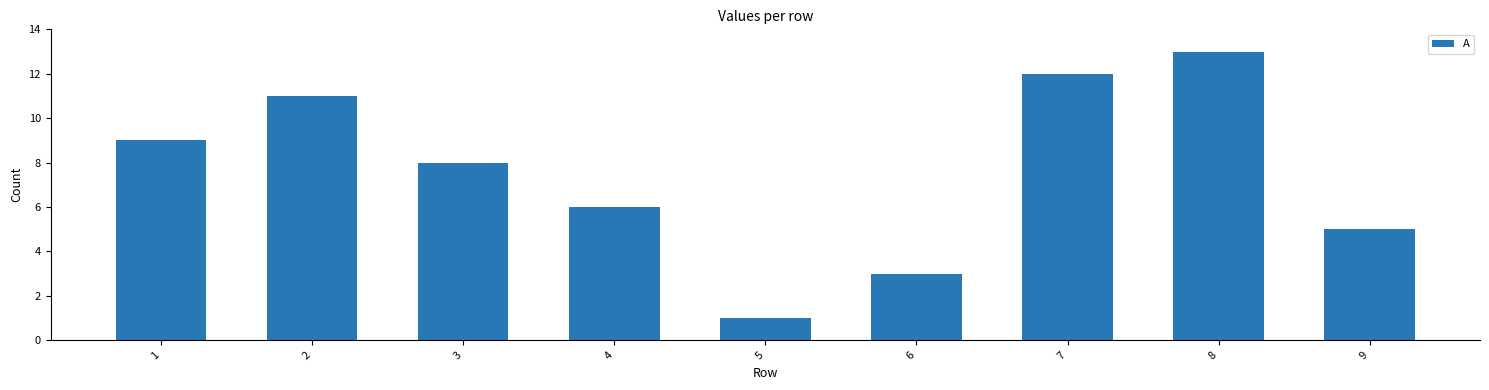

Is it true that the value at 8 is 5?

False